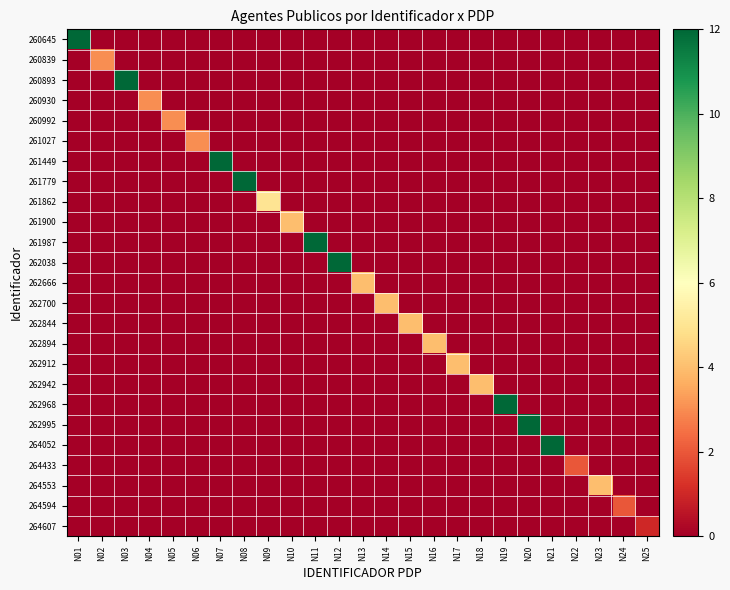

Reading left to right, what are all the values shown in this chart?

260645: N01=12	N02=0	N03=0	N04=0	N05=0	N06=0	N07=0	N08=0	N09=0	N10=0	N11=0	N12=0	N13=0	N14=0	N15=0	N16=0	N17=0	N18=0	N19=0	N20=0	N21=0	N22=0	N23=0	N24=0	N25=0
260839: N01=0	N02=3	N03=0	N04=0	N05=0	N06=0	N07=0	N08=0	N09=0	N10=0	N11=0	N12=0	N13=0	N14=0	N15=0	N16=0	N17=0	N18=0	N19=0	N20=0	N21=0	N22=0	N23=0	N24=0	N25=0
260893: N01=0	N02=0	N03=12	N04=0	N05=0	N06=0	N07=0	N08=0	N09=0	N10=0	N11=0	N12=0	N13=0	N14=0	N15=0	N16=0	N17=0	N18=0	N19=0	N20=0	N21=0	N22=0	N23=0	N24=0	N25=0
260930: N01=0	N02=0	N03=0	N04=3	N05=0	N06=0	N07=0	N08=0	N09=0	N10=0	N11=0	N12=0	N13=0	N14=0	N15=0	N16=0	N17=0	N18=0	N19=0	N20=0	N21=0	N22=0	N23=0	N24=0	N25=0
260992: N01=0	N02=0	N03=0	N04=0	N05=3	N06=0	N07=0	N08=0	N09=0	N10=0	N11=0	N12=0	N13=0	N14=0	N15=0	N16=0	N17=0	N18=0	N19=0	N20=0	N21=0	N22=0	N23=0	N24=0	N25=0
261027: N01=0	N02=0	N03=0	N04=0	N05=0	N06=3	N07=0	N08=0	N09=0	N10=0	N11=0	N12=0	N13=0	N14=0	N15=0	N16=0	N17=0	N18=0	N19=0	N20=0	N21=0	N22=0	N23=0	N24=0	N25=0
261449: N01=0	N02=0	N03=0	N04=0	N05=0	N06=0	N07=12	N08=0	N09=0	N10=0	N11=0	N12=0	N13=0	N14=0	N15=0	N16=0	N17=0	N18=0	N19=0	N20=0	N21=0	N22=0	N23=0	N24=0	N25=0
261779: N01=0	N02=0	N03=0	N04=0	N05=0	N06=0	N07=0	N08=12	N09=0	N10=0	N11=0	N12=0	N13=0	N14=0	N15=0	N16=0	N17=0	N18=0	N19=0	N20=0	N21=0	N22=0	N23=0	N24=0	N25=0
261862: N01=0	N02=0	N03=0	N04=0	N05=0	N06=0	N07=0	N08=0	N09=5	N10=0	N11=0	N12=0	N13=0	N14=0	N15=0	N16=0	N17=0	N18=0	N19=0	N20=0	N21=0	N22=0	N23=0	N24=0	N25=0
261900: N01=0	N02=0	N03=0	N04=0	N05=0	N06=0	N07=0	N08=0	N09=0	N10=4	N11=0	N12=0	N13=0	N14=0	N15=0	N16=0	N17=0	N18=0	N19=0	N20=0	N21=0	N22=0	N23=0	N24=0	N25=0
261987: N01=0	N02=0	N03=0	N04=0	N05=0	N06=0	N07=0	N08=0	N09=0	N10=0	N11=12	N12=0	N13=0	N14=0	N15=0	N16=0	N17=0	N18=0	N19=0	N20=0	N21=0	N22=0	N23=0	N24=0	N25=0
262038: N01=0	N02=0	N03=0	N04=0	N05=0	N06=0	N07=0	N08=0	N09=0	N10=0	N11=0	N12=12	N13=0	N14=0	N15=0	N16=0	N17=0	N18=0	N19=0	N20=0	N21=0	N22=0	N23=0	N24=0	N25=0
262666: N01=0	N02=0	N03=0	N04=0	N05=0	N06=0	N07=0	N08=0	N09=0	N10=0	N11=0	N12=0	N13=4	N14=0	N15=0	N16=0	N17=0	N18=0	N19=0	N20=0	N21=0	N22=0	N23=0	N24=0	N25=0
262700: N01=0	N02=0	N03=0	N04=0	N05=0	N06=0	N07=0	N08=0	N09=0	N10=0	N11=0	N12=0	N13=0	N14=4	N15=0	N16=0	N17=0	N18=0	N19=0	N20=0	N21=0	N22=0	N23=0	N24=0	N25=0
262844: N01=0	N02=0	N03=0	N04=0	N05=0	N06=0	N07=0	N08=0	N09=0	N10=0	N11=0	N12=0	N13=0	N14=0	N15=4	N16=0	N17=0	N18=0	N19=0	N20=0	N21=0	N22=0	N23=0	N24=0	N25=0
262894: N01=0	N02=0	N03=0	N04=0	N05=0	N06=0	N07=0	N08=0	N09=0	N10=0	N11=0	N12=0	N13=0	N14=0	N15=0	N16=4	N17=0	N18=0	N19=0	N20=0	N21=0	N22=0	N23=0	N24=0	N25=0
262912: N01=0	N02=0	N03=0	N04=0	N05=0	N06=0	N07=0	N08=0	N09=0	N10=0	N11=0	N12=0	N13=0	N14=0	N15=0	N16=0	N17=4	N18=0	N19=0	N20=0	N21=0	N22=0	N23=0	N24=0	N25=0
262942: N01=0	N02=0	N03=0	N04=0	N05=0	N06=0	N07=0	N08=0	N09=0	N10=0	N11=0	N12=0	N13=0	N14=0	N15=0	N16=0	N17=0	N18=4	N19=0	N20=0	N21=0	N22=0	N23=0	N24=0	N25=0
262968: N01=0	N02=0	N03=0	N04=0	N05=0	N06=0	N07=0	N08=0	N09=0	N10=0	N11=0	N12=0	N13=0	N14=0	N15=0	N16=0	N17=0	N18=0	N19=12	N20=0	N21=0	N22=0	N23=0	N24=0	N25=0
262995: N01=0	N02=0	N03=0	N04=0	N05=0	N06=0	N07=0	N08=0	N09=0	N10=0	N11=0	N12=0	N13=0	N14=0	N15=0	N16=0	N17=0	N18=0	N19=0	N20=12	N21=0	N22=0	N23=0	N24=0	N25=0
264052: N01=0	N02=0	N03=0	N04=0	N05=0	N06=0	N07=0	N08=0	N09=0	N10=0	N11=0	N12=0	N13=0	N14=0	N15=0	N16=0	N17=0	N18=0	N19=0	N20=0	N21=12	N22=0	N23=0	N24=0	N25=0
264433: N01=0	N02=0	N03=0	N04=0	N05=0	N06=0	N07=0	N08=0	N09=0	N10=0	N11=0	N12=0	N13=0	N14=0	N15=0	N16=0	N17=0	N18=0	N19=0	N20=0	N21=0	N22=2	N23=0	N24=0	N25=0
264553: N01=0	N02=0	N03=0	N04=0	N05=0	N06=0	N07=0	N08=0	N09=0	N10=0	N11=0	N12=0	N13=0	N14=0	N15=0	N16=0	N17=0	N18=0	N19=0	N20=0	N21=0	N22=0	N23=4	N24=0	N25=0
264594: N01=0	N02=0	N03=0	N04=0	N05=0	N06=0	N07=0	N08=0	N09=0	N10=0	N11=0	N12=0	N13=0	N14=0	N15=0	N16=0	N17=0	N18=0	N19=0	N20=0	N21=0	N22=0	N23=0	N24=2	N25=0
264607: N01=0	N02=0	N03=0	N04=0	N05=0	N06=0	N07=0	N08=0	N09=0	N10=0	N11=0	N12=0	N13=0	N14=0	N15=0	N16=0	N17=0	N18=0	N19=0	N20=0	N21=0	N22=0	N23=0	N24=0	N25=1